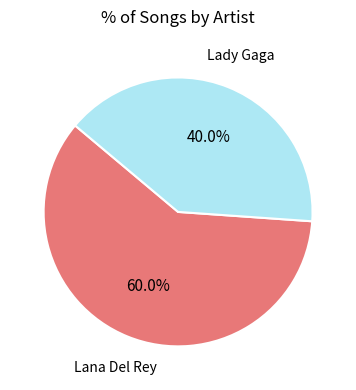

To the nearest percent, what is the difference between the largest and smallest slice percentages?

20%